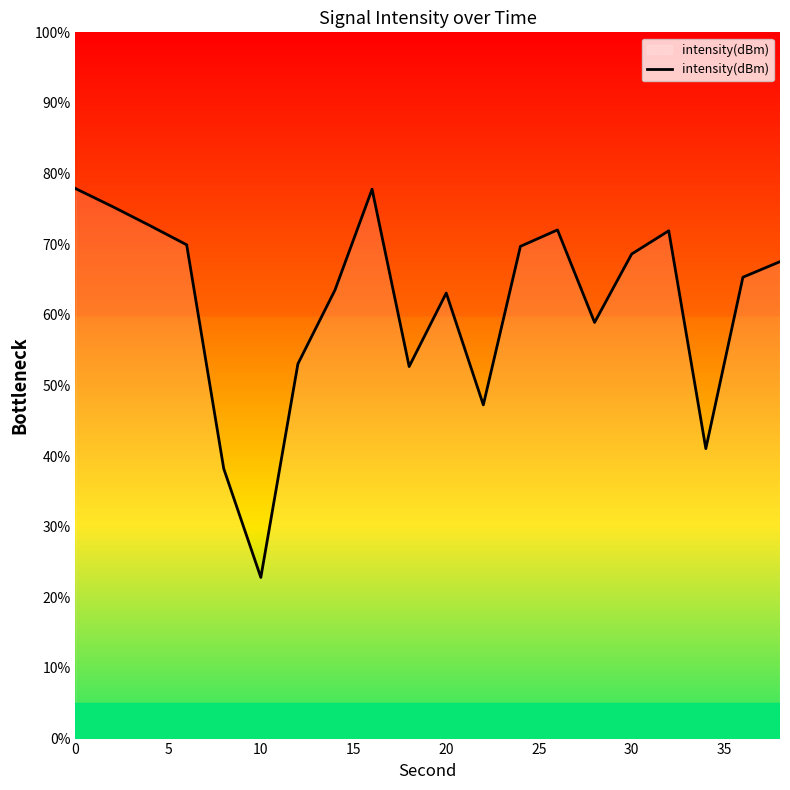

What is the maximum value shown in the chart?

77.9